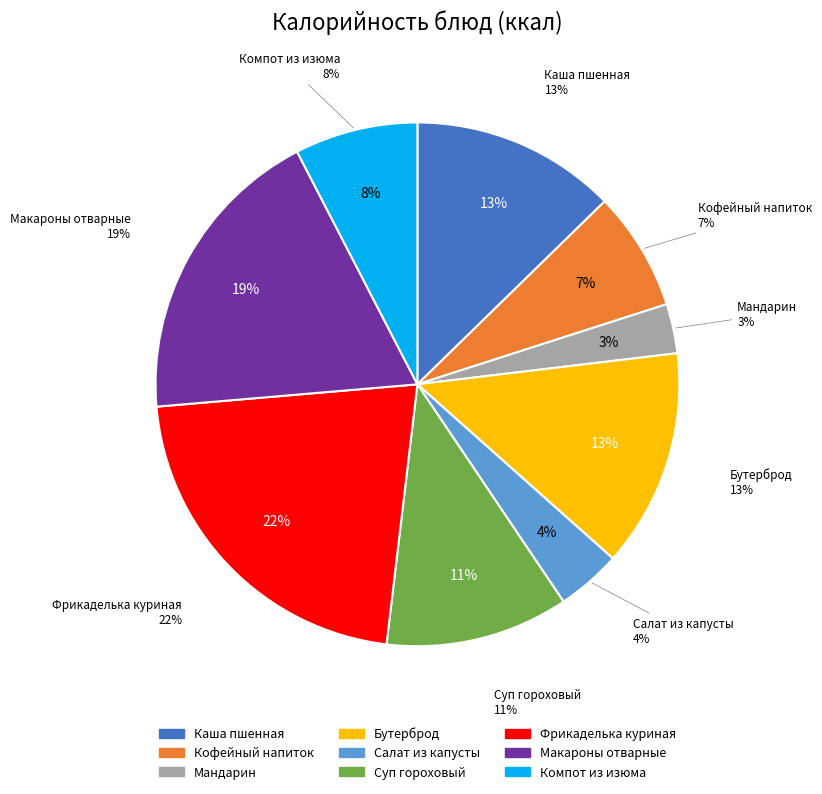

How many segments does this pie chart have?

9